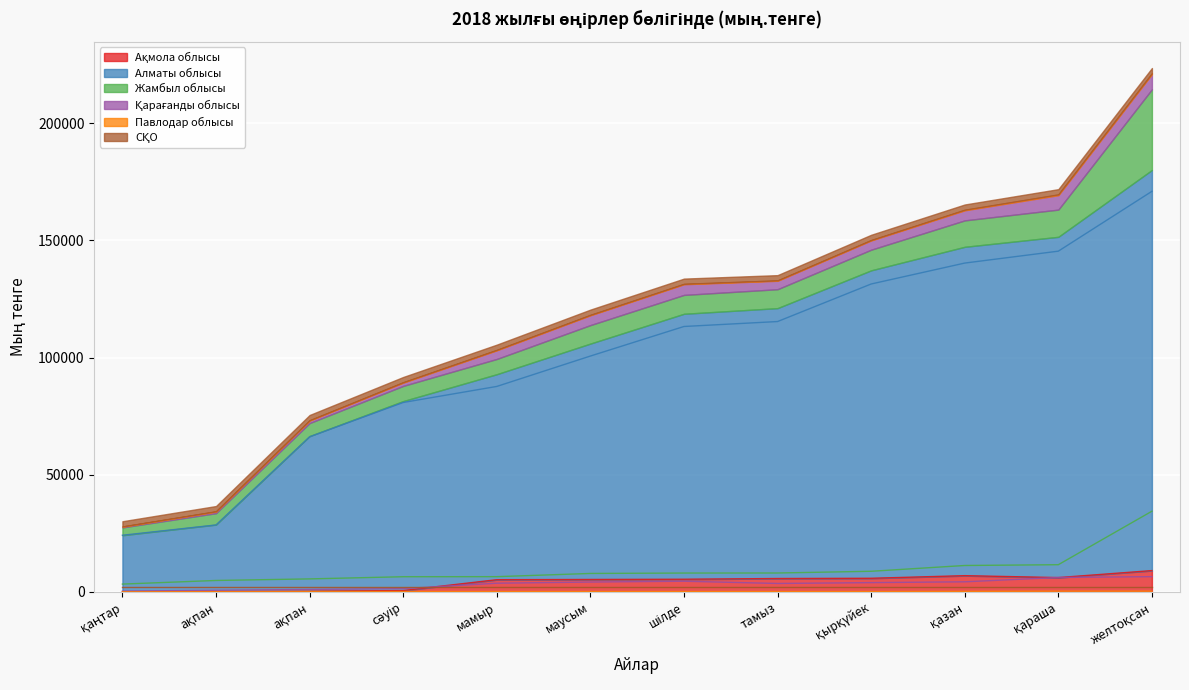

Which has a higher value, қараша or желтоқсан?

желтоқсан